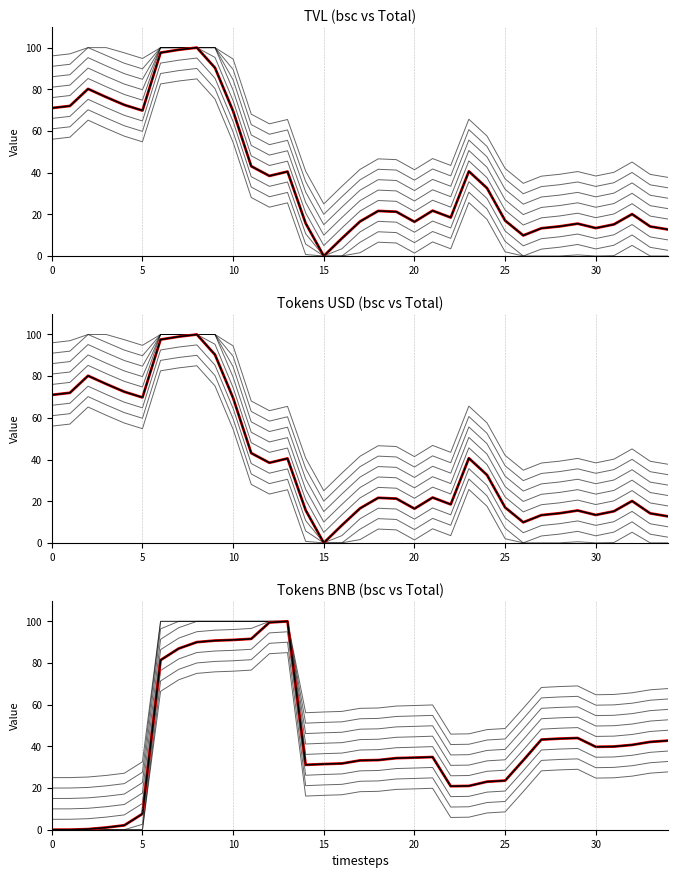

Is this an area chart (filled region under the line)?

No